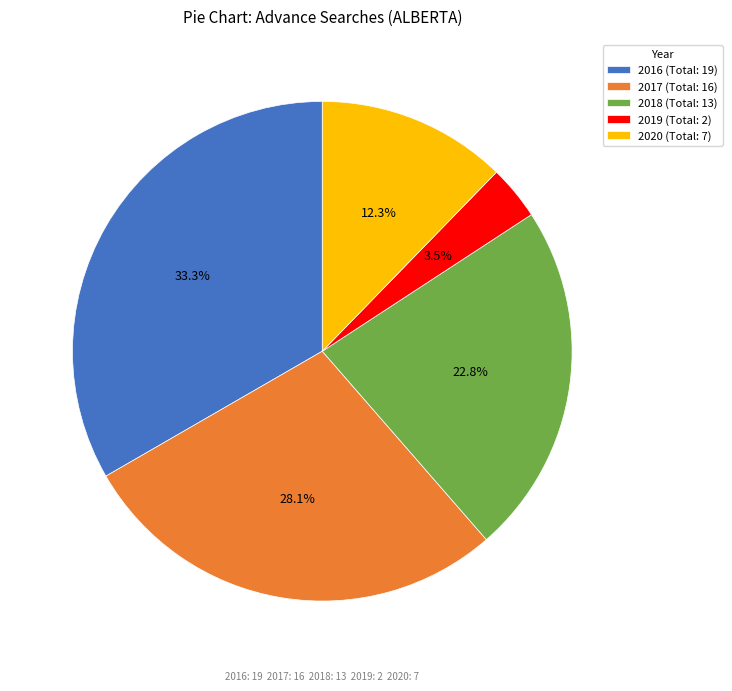

Combined, do 2019 (Total: 2) and 2020 (Total: 7) account for over 50%?

No